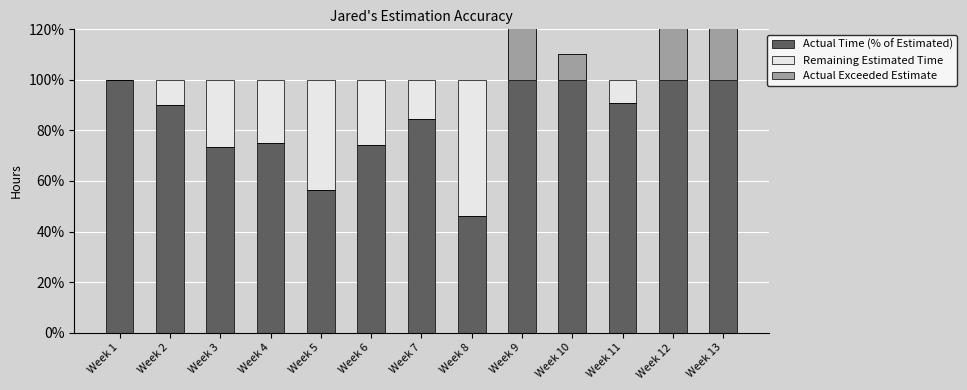

At Week 2, list the series in order from smallest to largest.

Actual Exceeded Estimate, Remaining Estimated Time, Actual Time (% of Estimated)